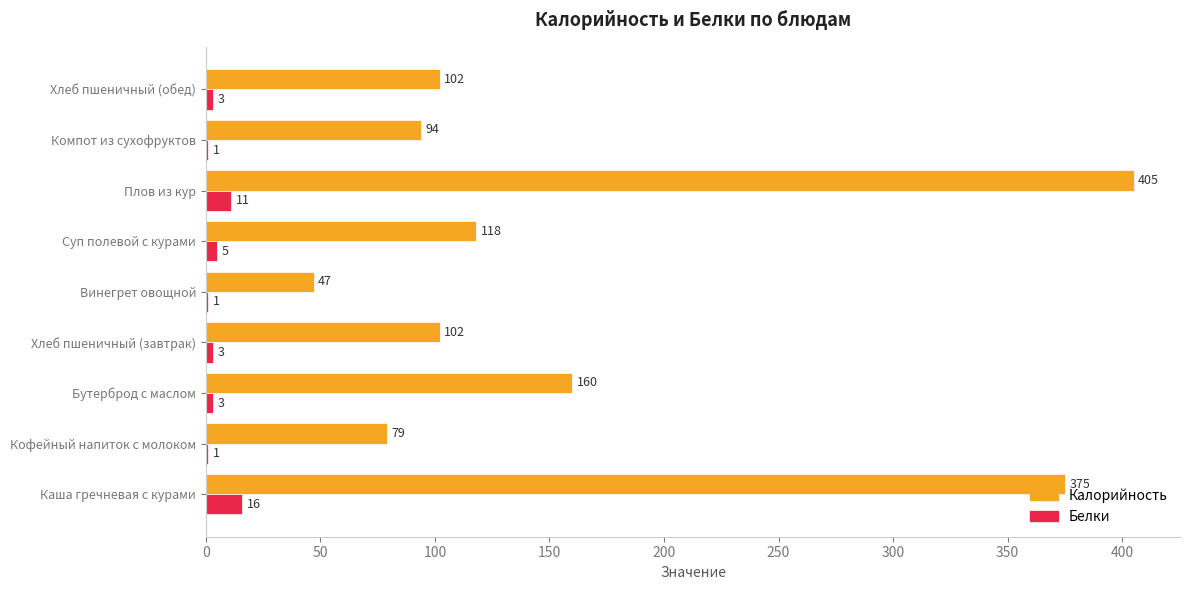

How many series are shown in this chart?

2